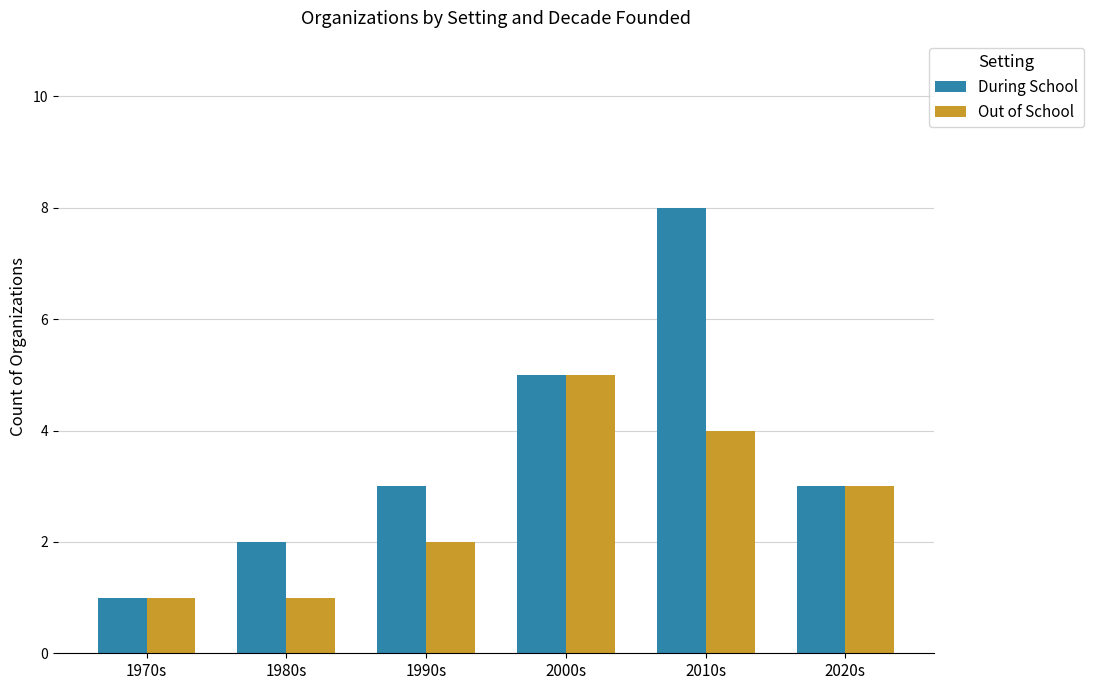

At 1990s, list the series in order from largest to smallest.

During School, Out of School